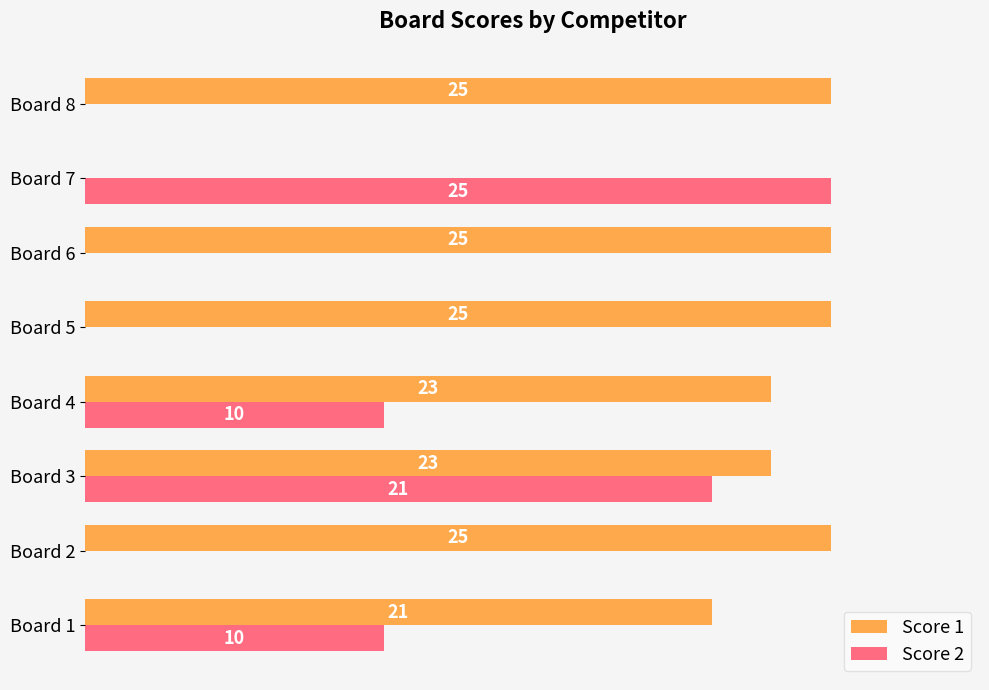

Which category has the highest value in the Score 2 series?

Board 7